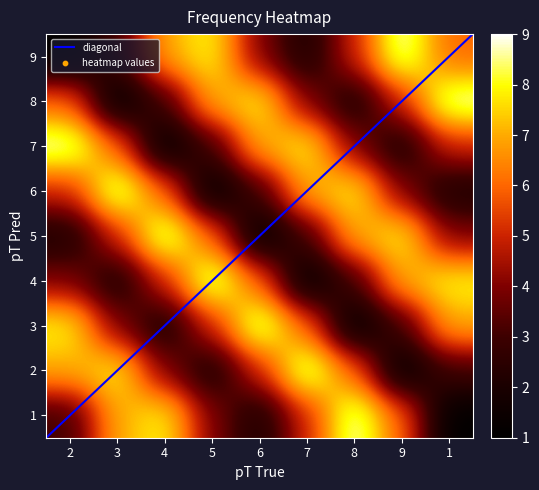

What is the average value of the 9 series?

5